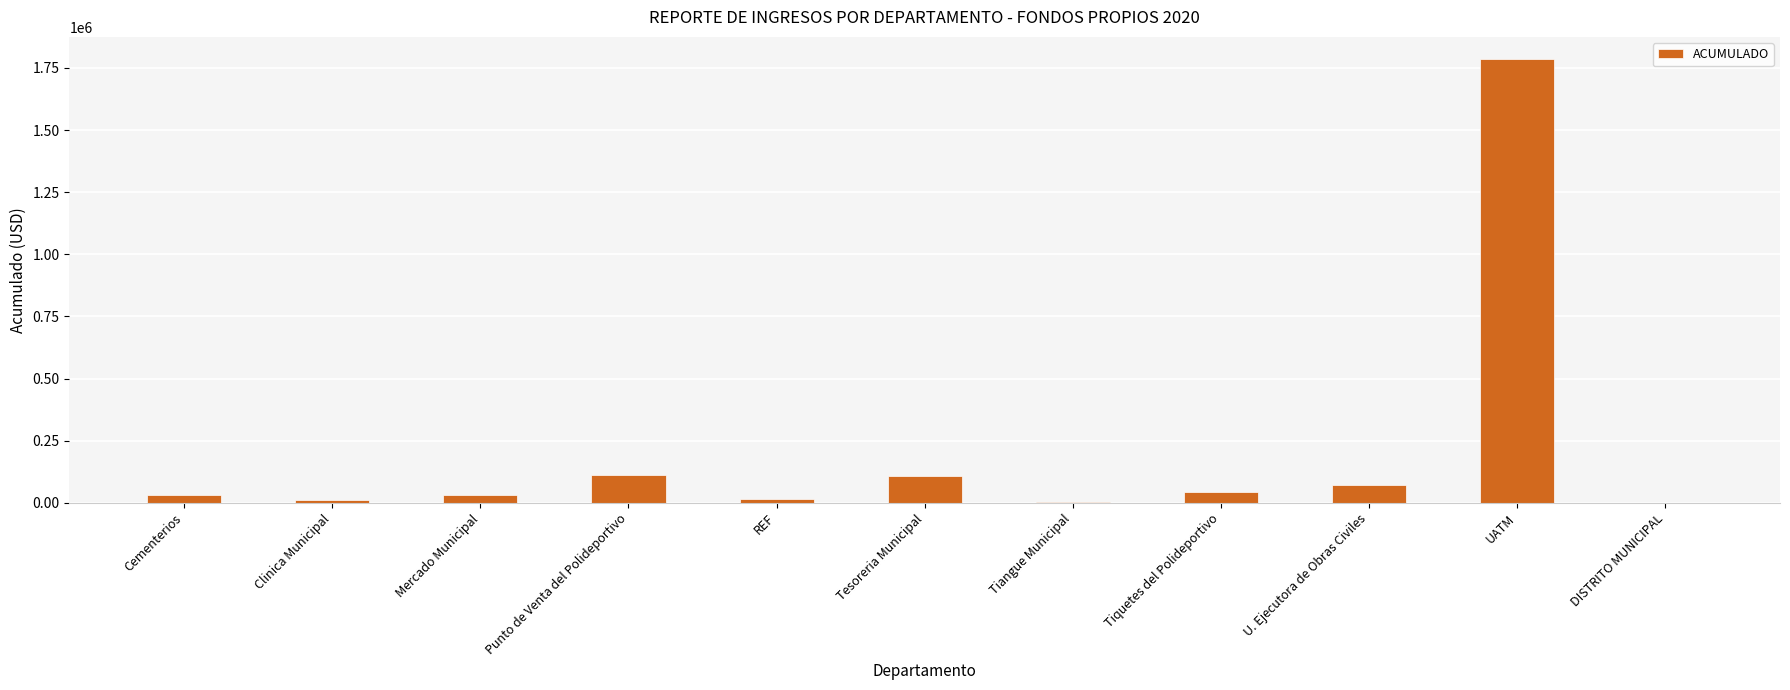

Read the value at Cementerios.

30385.8